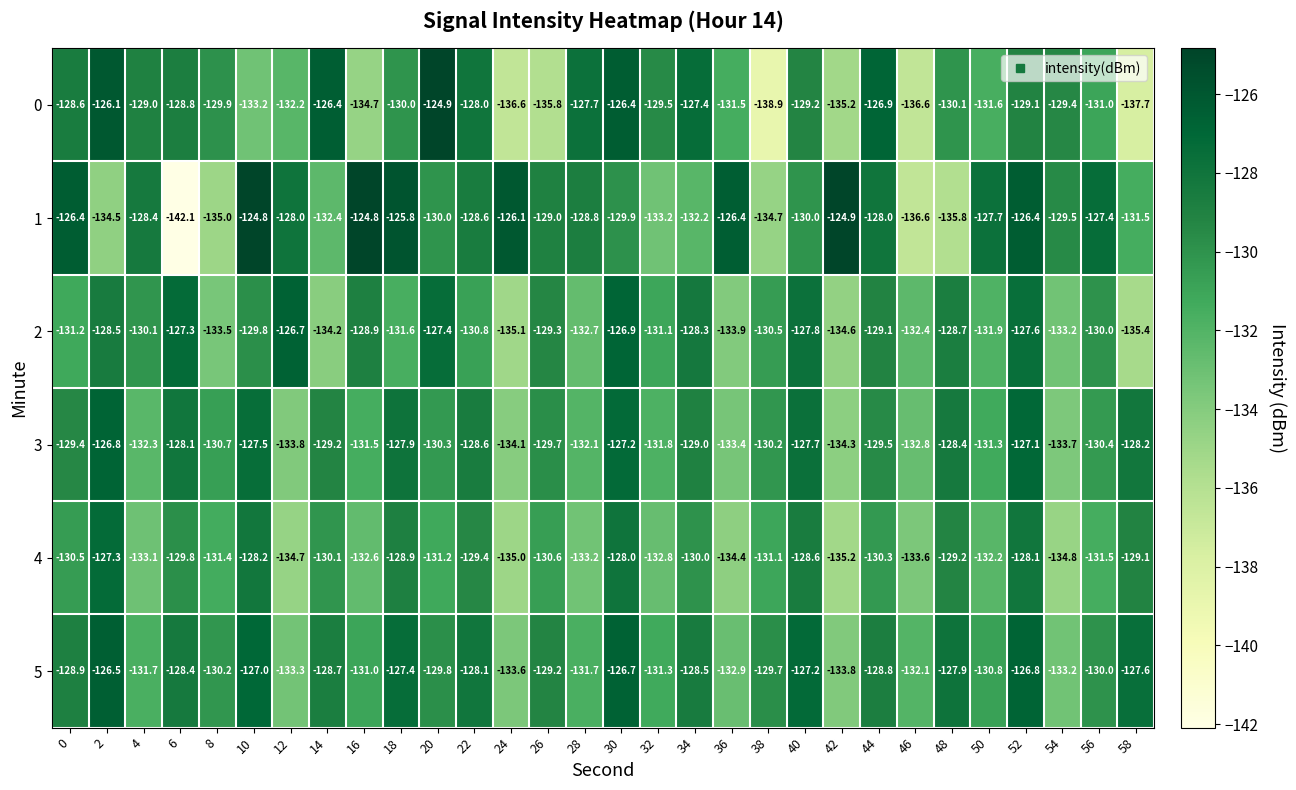

Rank the series by their maximum value, from lowest to highest.

4, 3, 2, 5, 0, 1